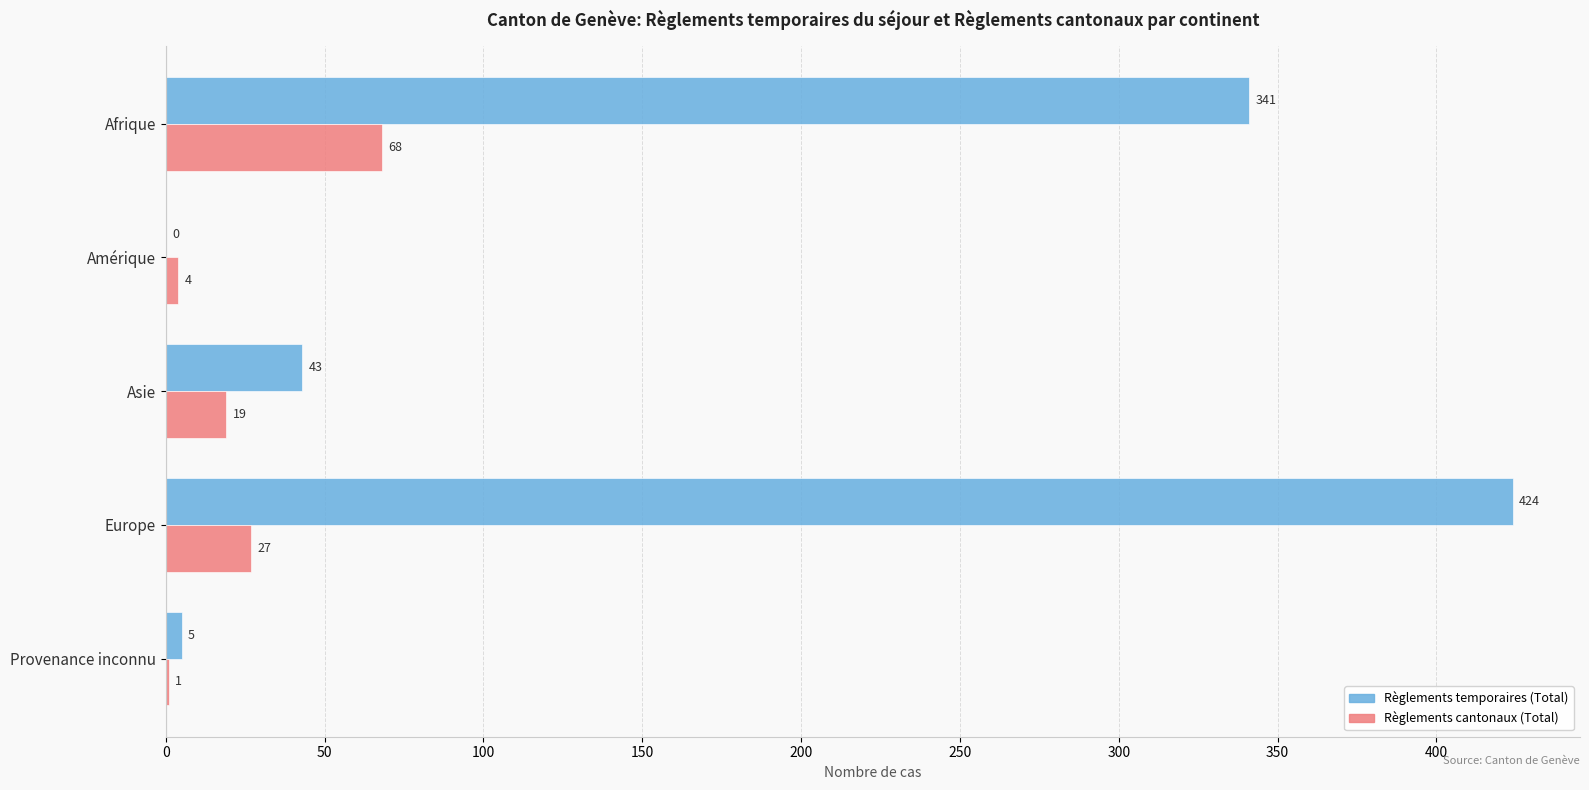

Which series changed the most between Asie and Europe?

Règlements temporaires (Total)